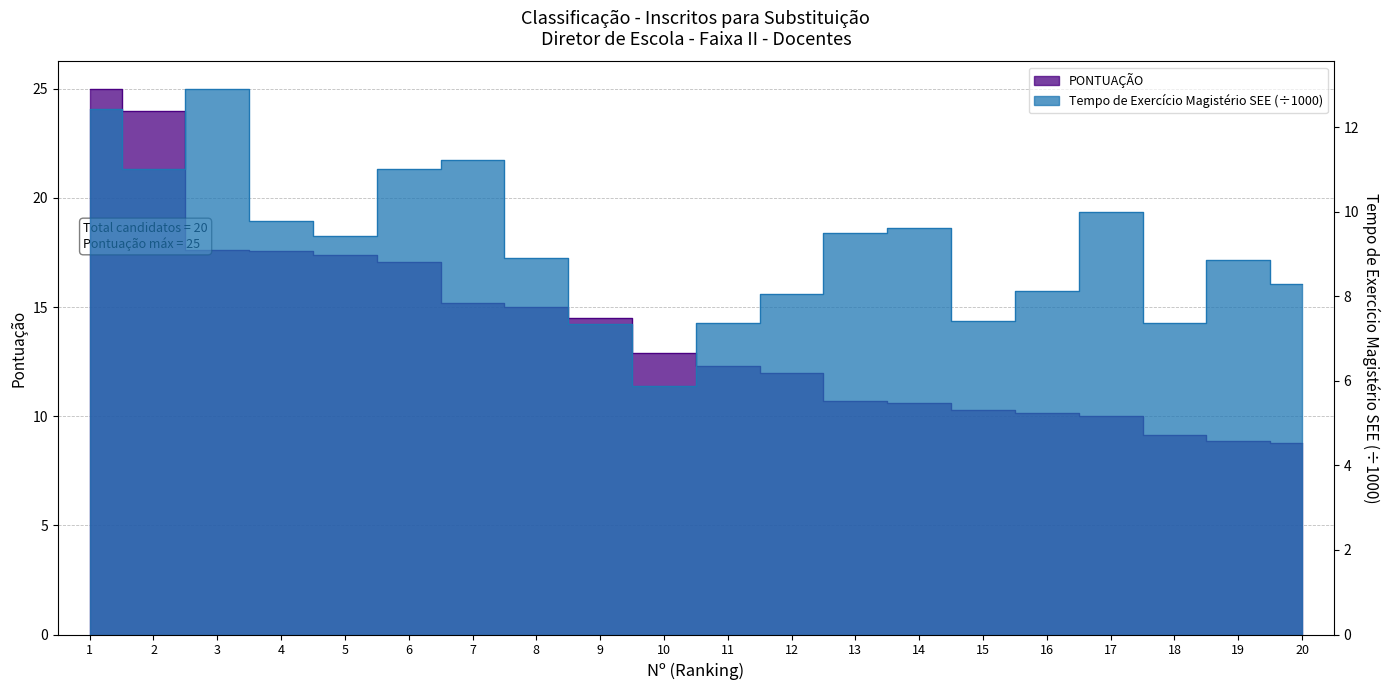

How many lines are shown in the chart?

2